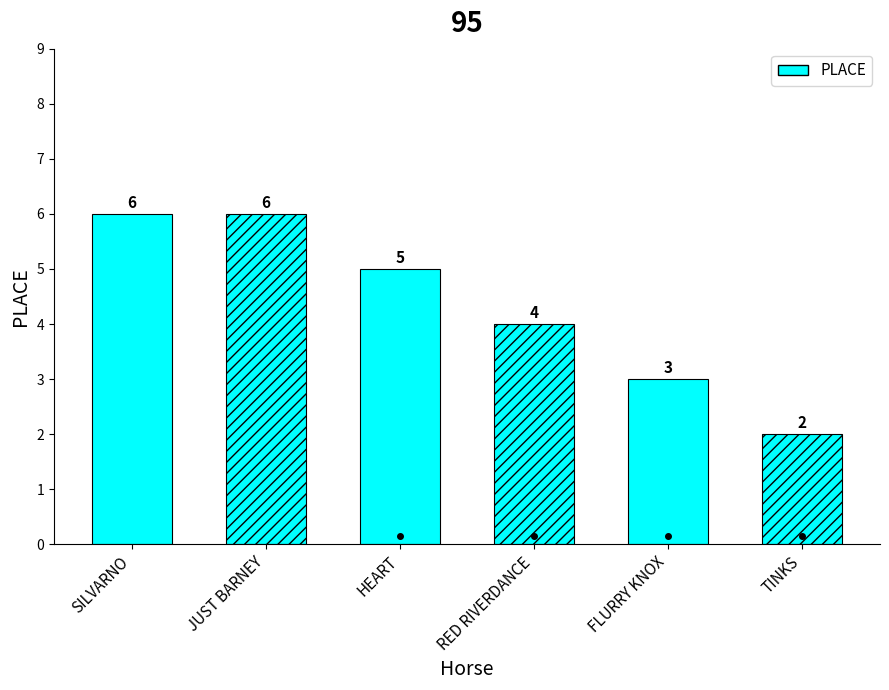

The chart shows a value of 6 at SILVARNO. True or false?

True